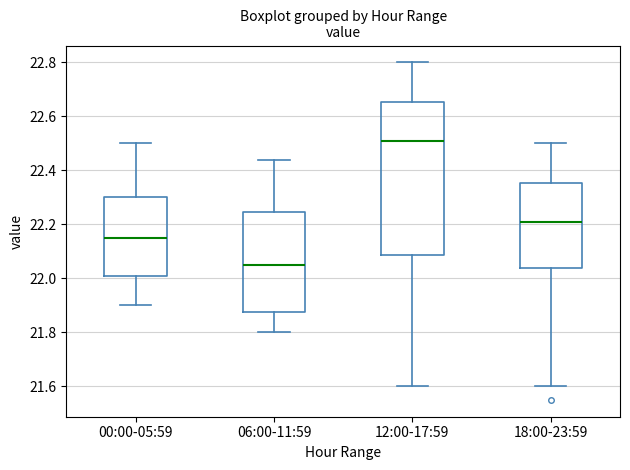

Reading left to right, read every box against the y-axis: the position of its median line, the range the box covers, and the ends of its whiskers. The values are not printed on the chart, so give them approximately, as read against the axis.

00:00-05:59: median 22.16, box 22.02 to 22.30, whiskers 21.90 to 22.50
06:00-11:59: median 22.06, box 21.88 to 22.24, whiskers 21.80 to 22.44
12:00-17:59: median 22.52, box 22.08 to 22.66, whiskers 21.60 to 22.80
18:00-23:59: median 22.22, box 22.04 to 22.36, whiskers 21.60 to 22.50